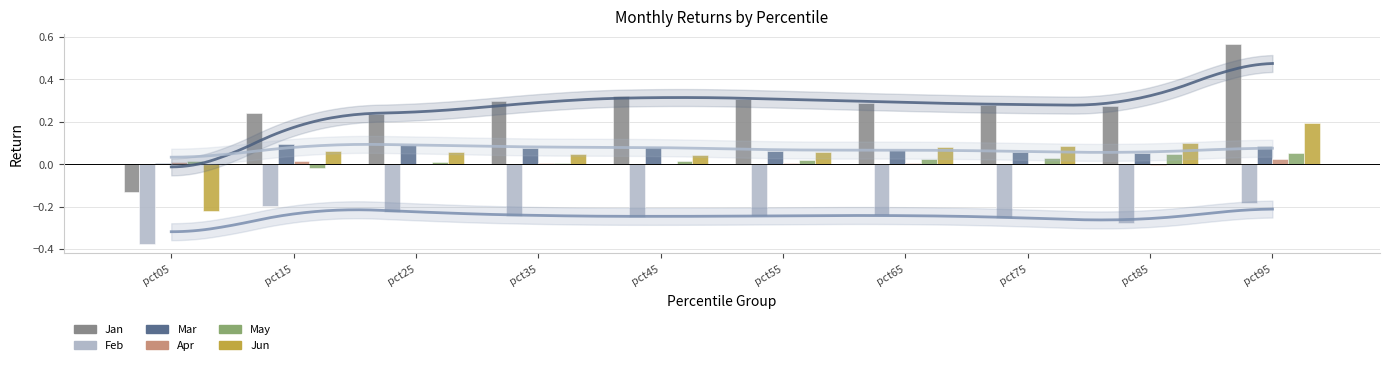

Does the chart contain any negative values?

Yes